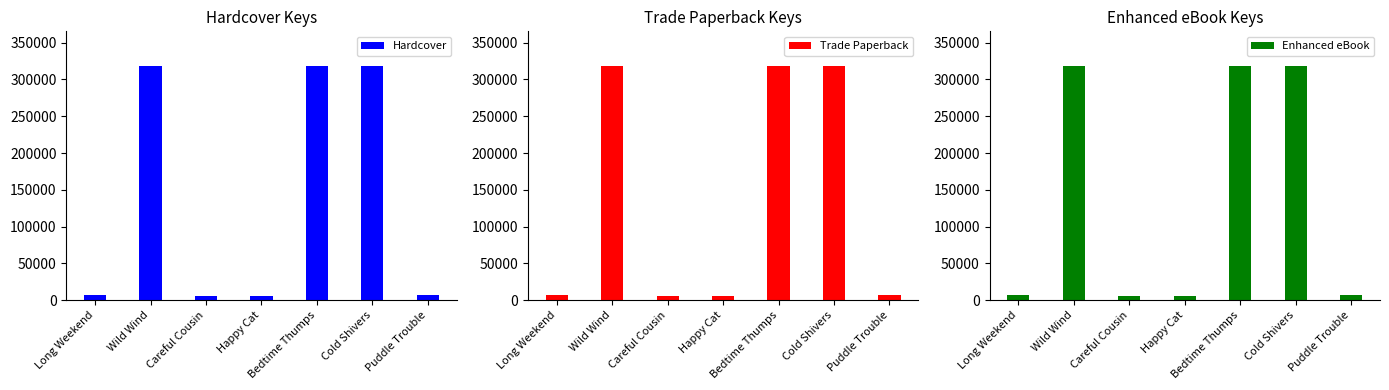

Which category has the highest value in the Enhanced eBook series?

Wild Wind